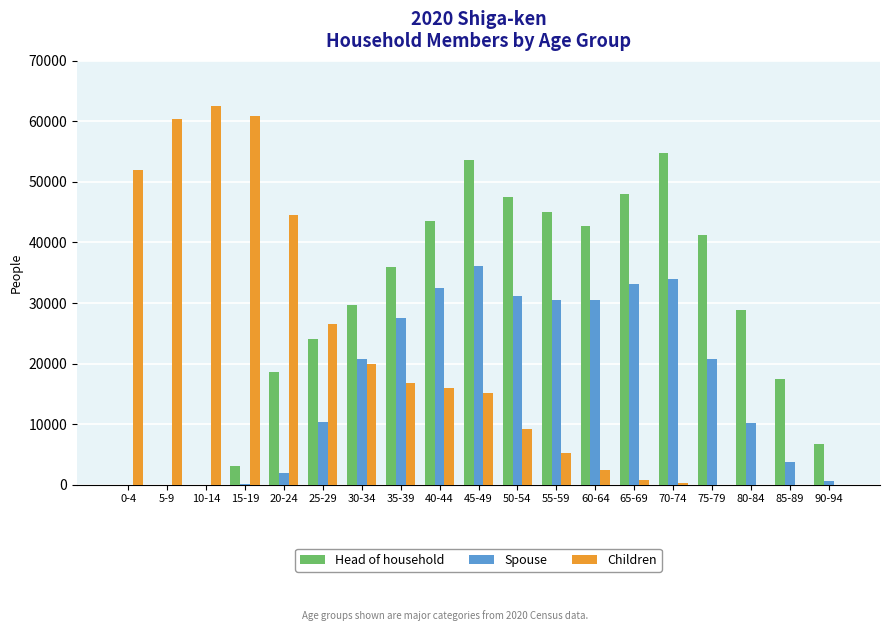

At which label does Spouse first exceed 20704?

30-34